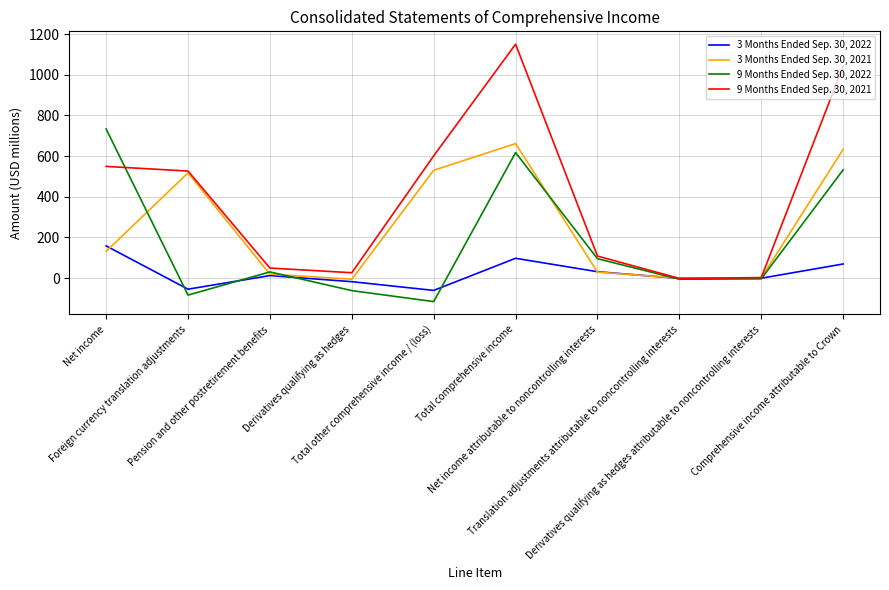

What is the minimum value for 3 Months Ended Sep. 30, 2022?

-61